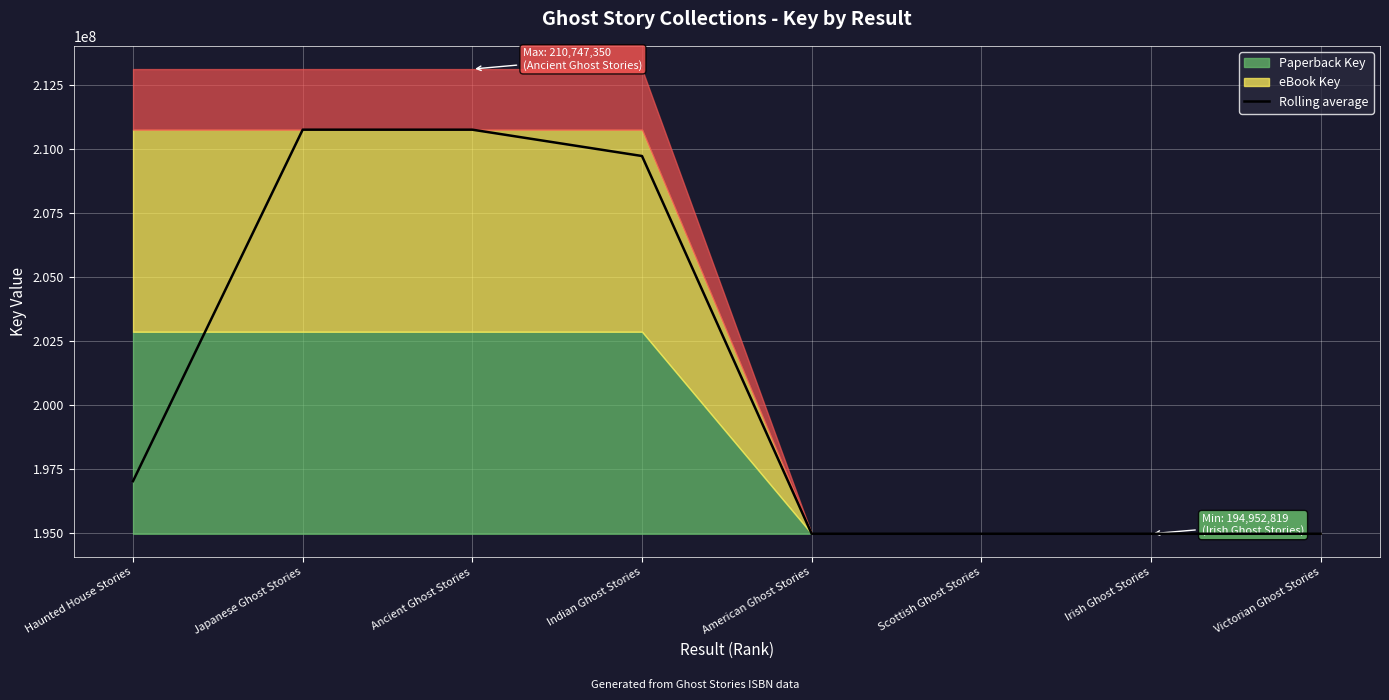

Is it true that the value at Japanese Ghost Stories is 210747199.6?

True